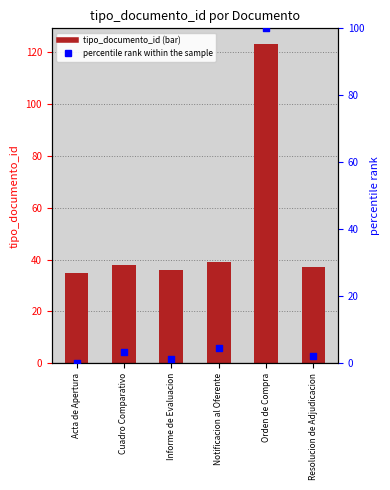

What are all the series names shown in the legend?

tipo_documento_id, percentile rank within the sample